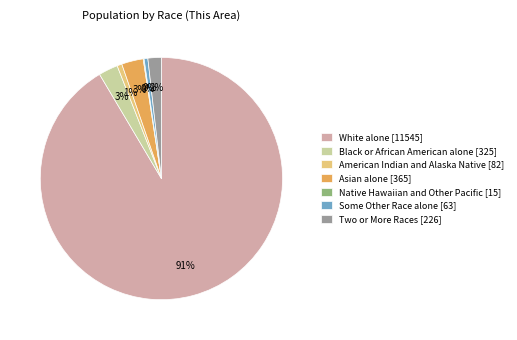

Which slice is the largest?

White alone